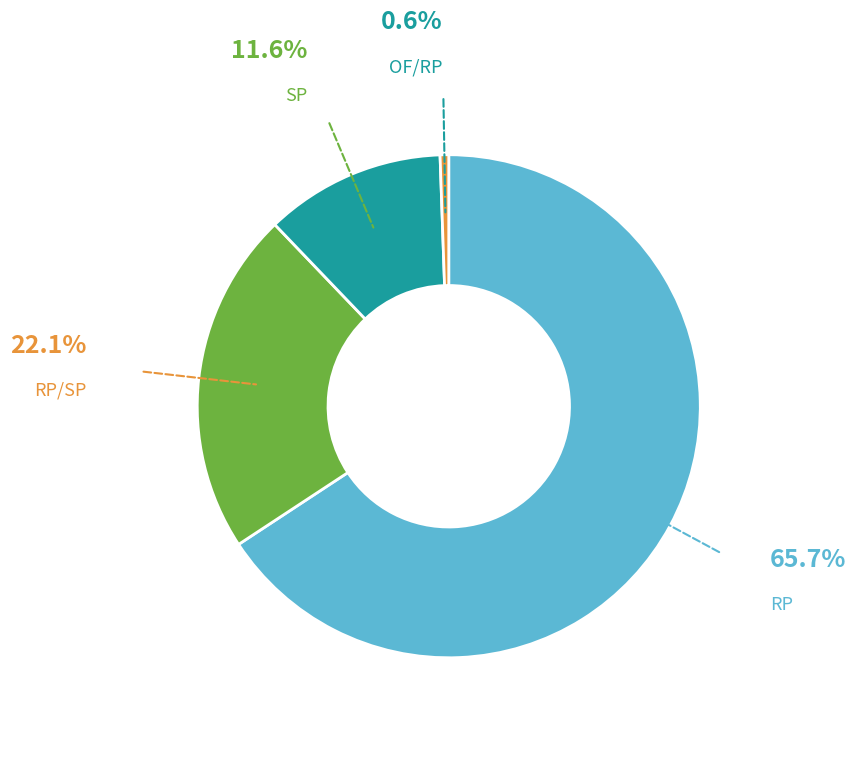

Is there a majority slice in this chart?

Yes